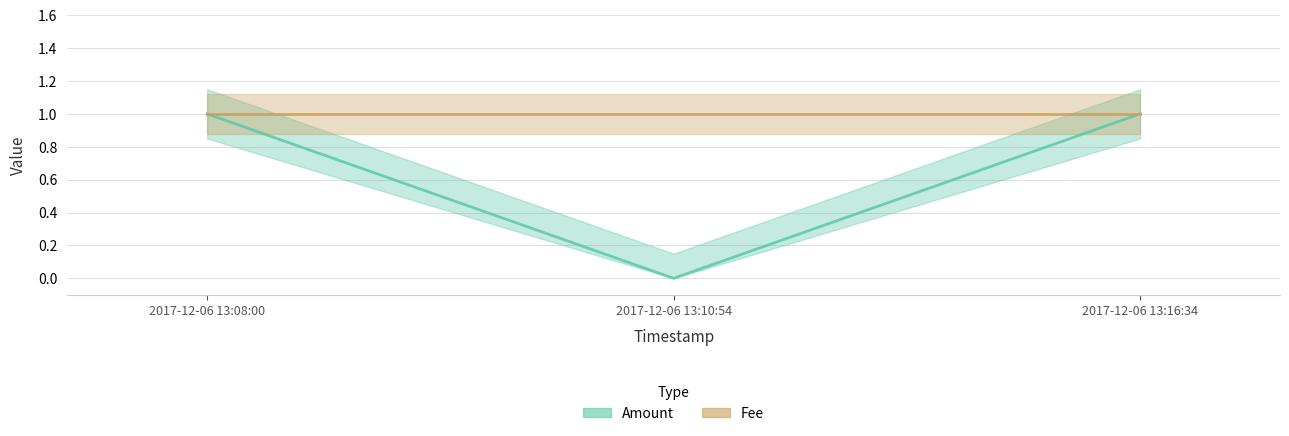

Reading left to right, extract all data points from this chart.

1	0	1